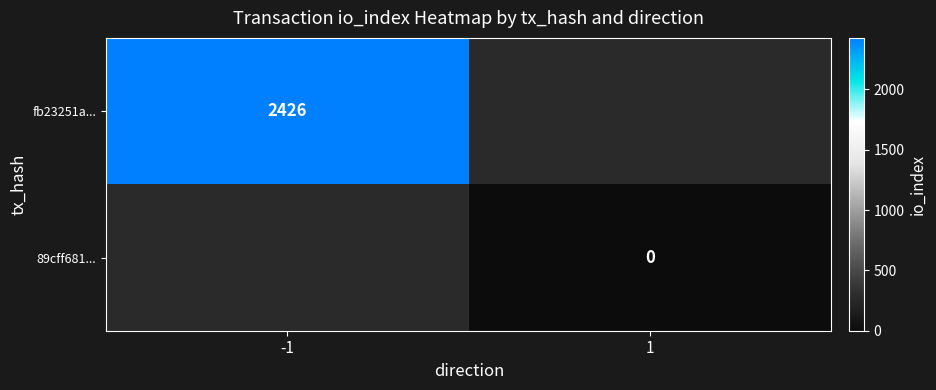

The fb23251a... series shows 2426 at -1. True or false?

True